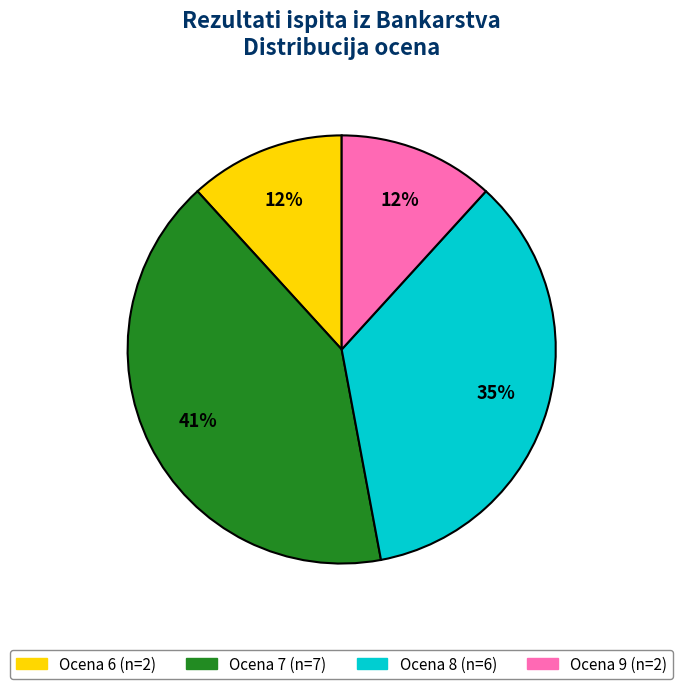

Is there a majority slice in this chart?

No